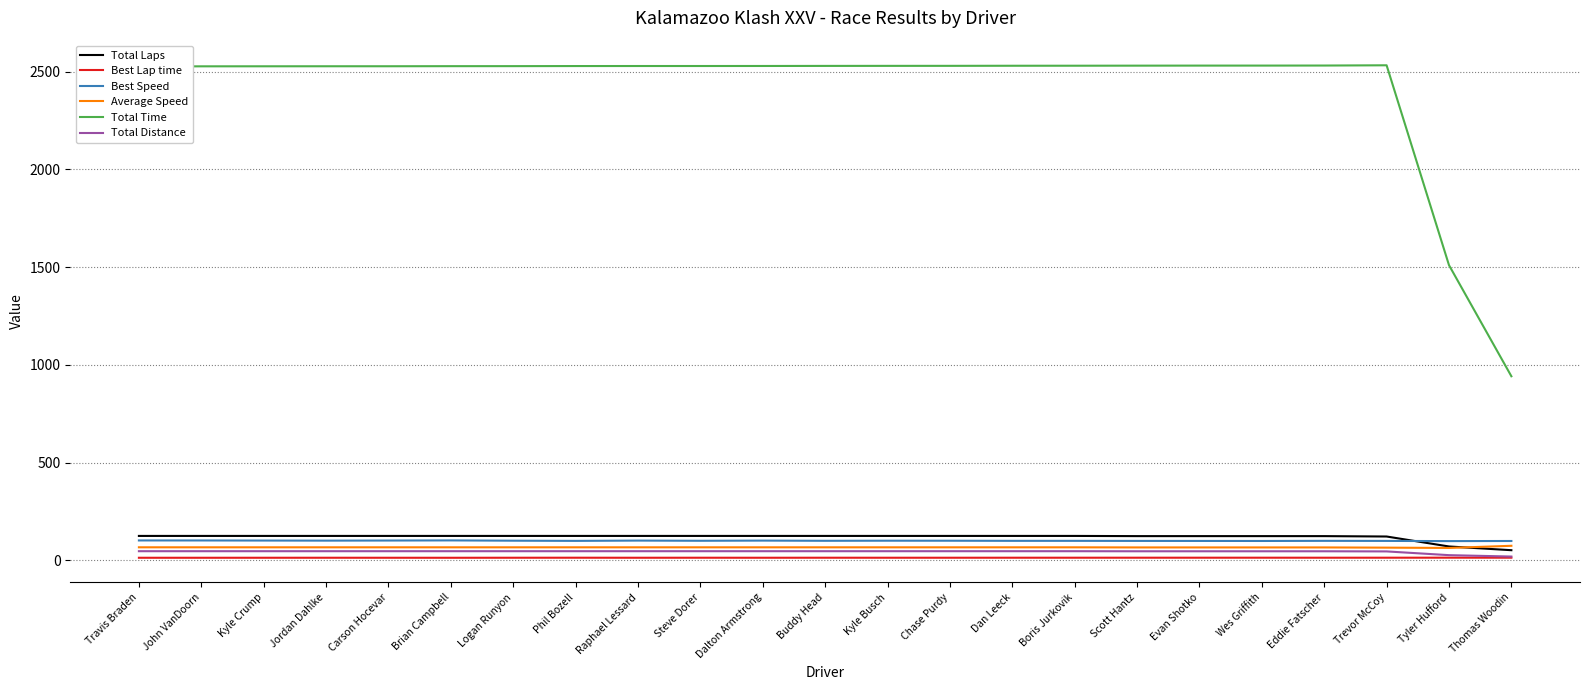

What is the difference between the maximum and minimum values in the Best Lap time series?

0.5